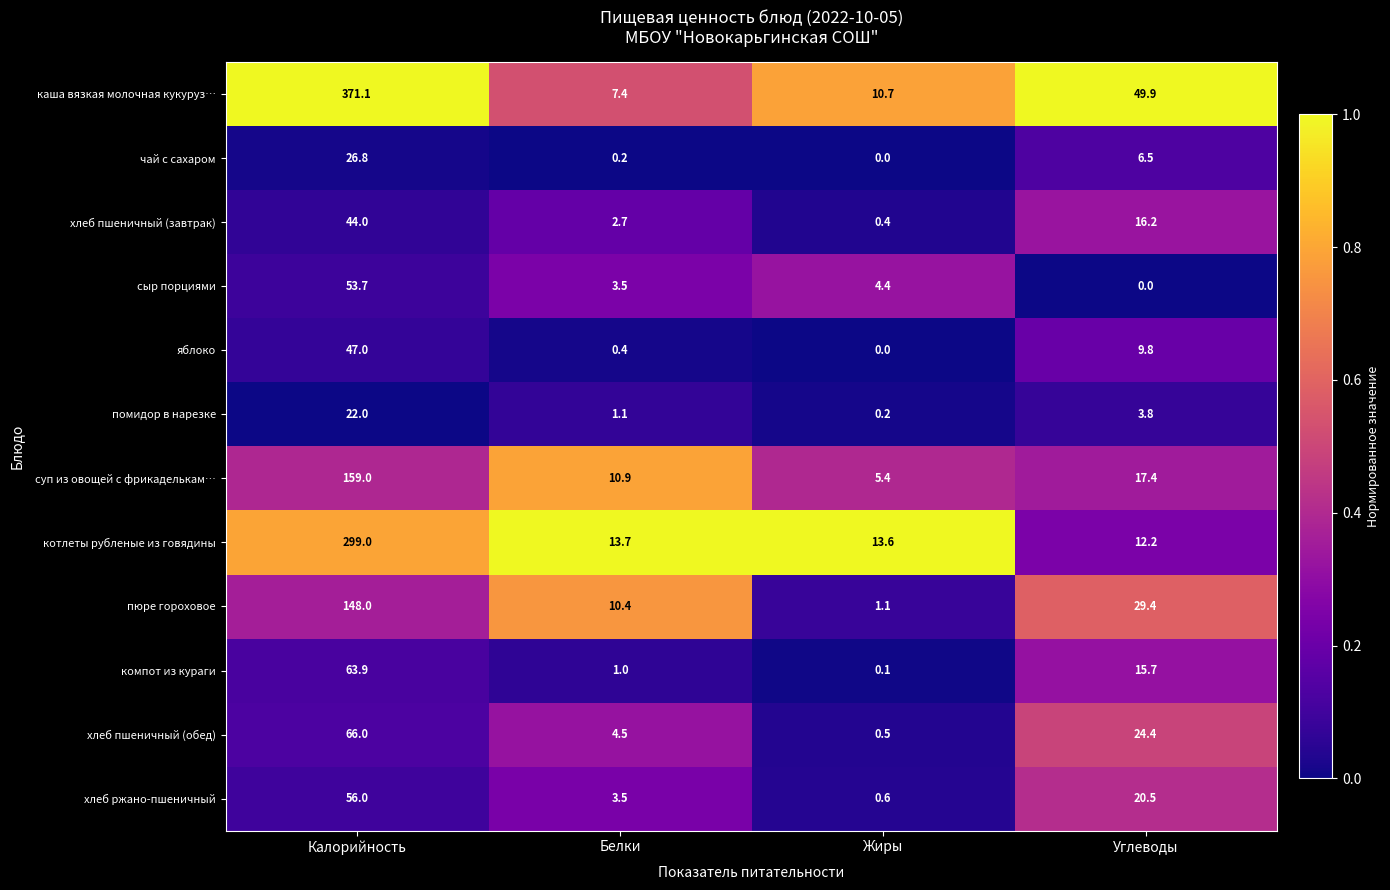

At which category is the sum across all series the highest?

Калорийность